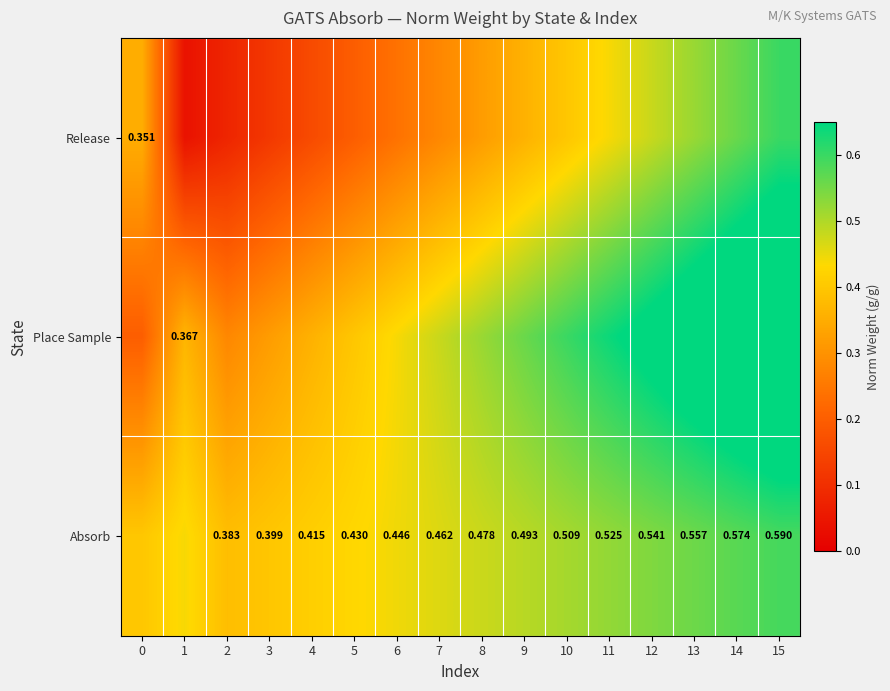

Which series has the widest spread of values?

Place Sample